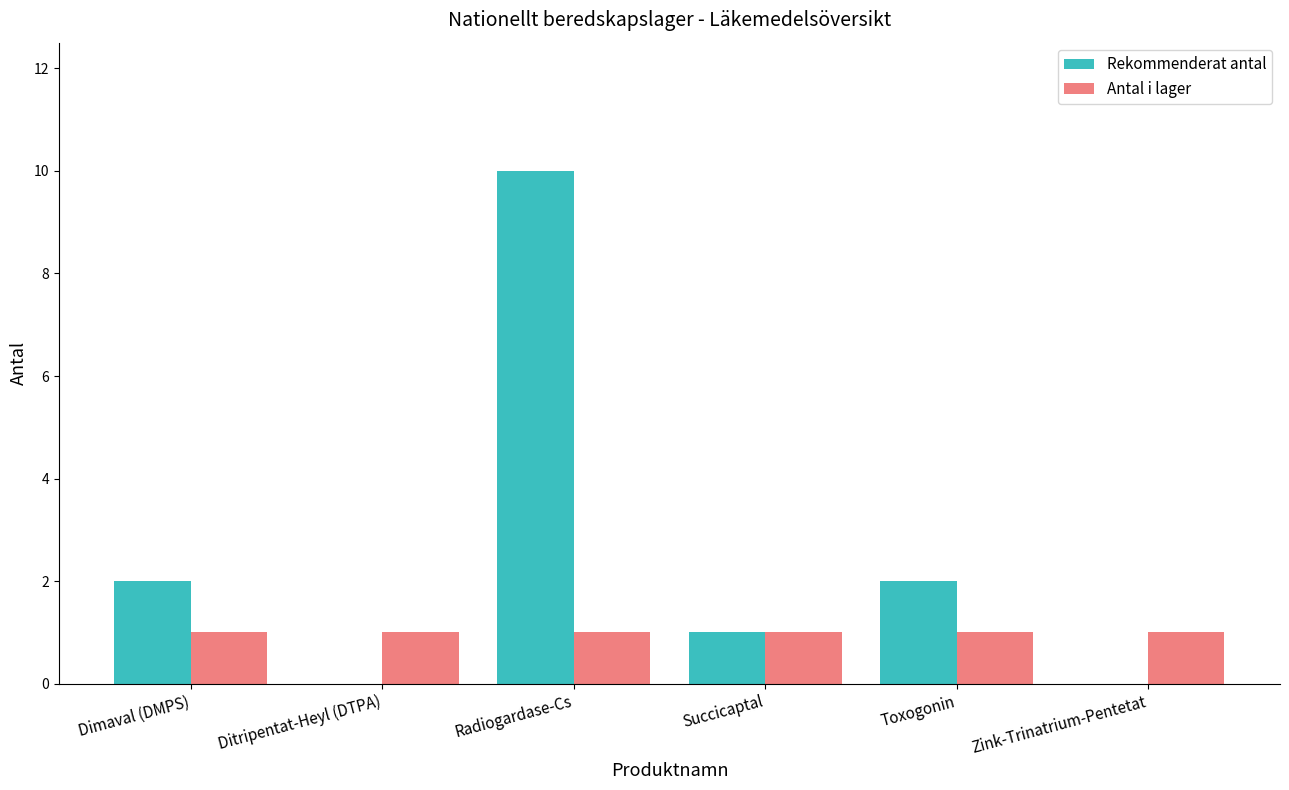

Are the bars horizontal?

No